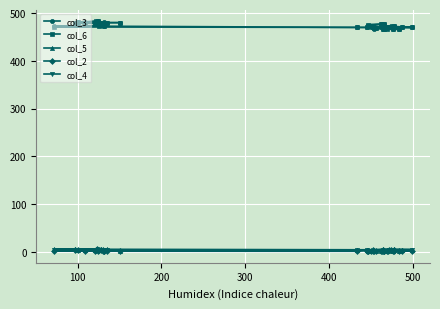

What is the difference between the maximum and second lowest values in the col_5 series?

4.7